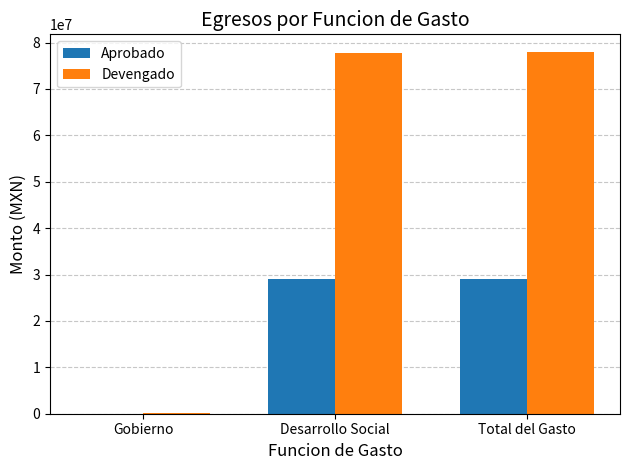

Is it true that Devengado equals 128156734.5 at Desarrollo Social?

False